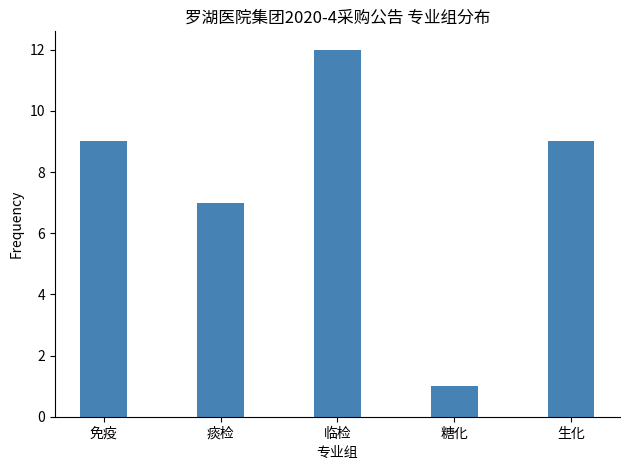

What position from the left is 免疫?

1